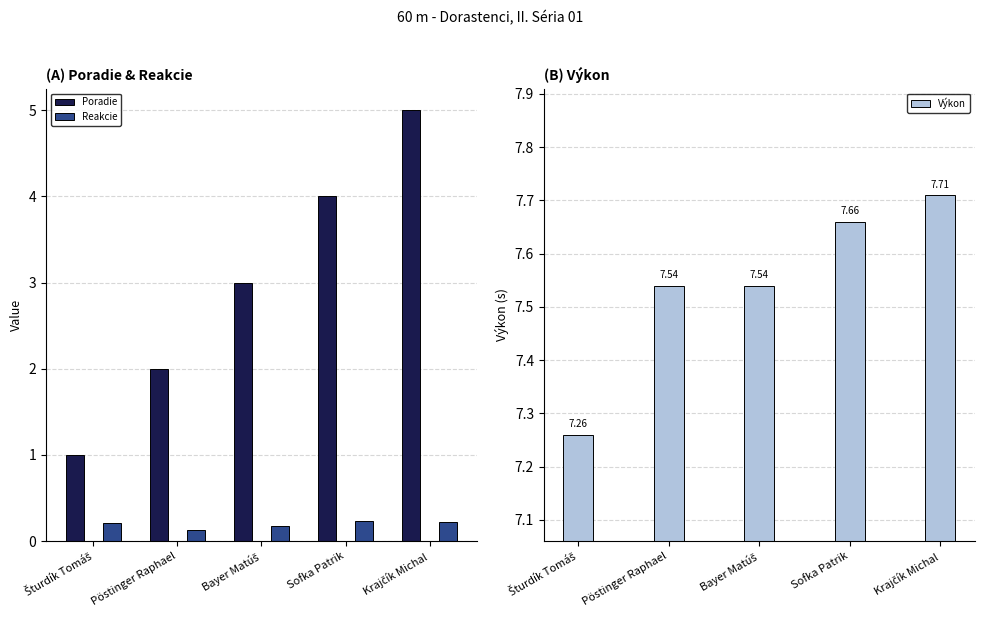

What is the sum of all Reakcie values?

1.0